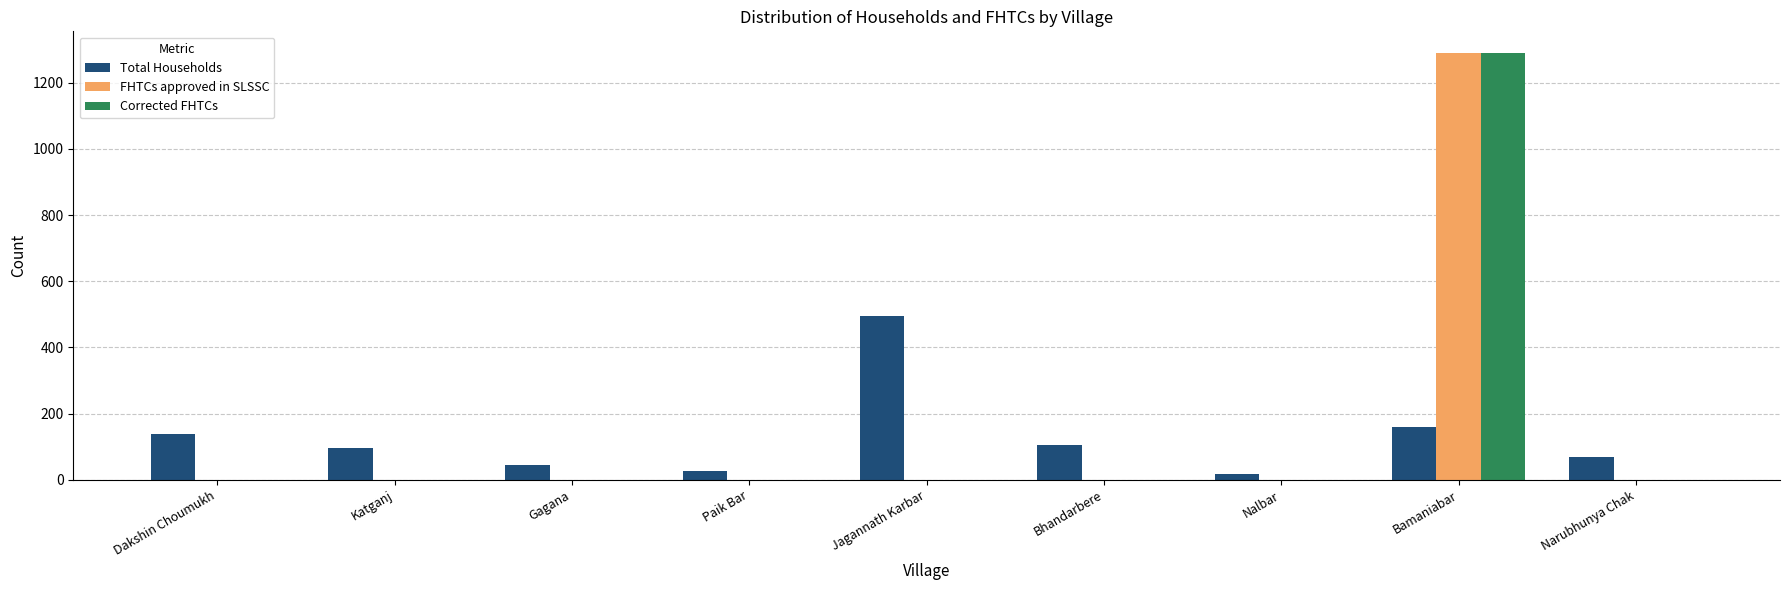

Which series changed the most between Dakshin Choumukh and Jagannath Karbar?

Total Households